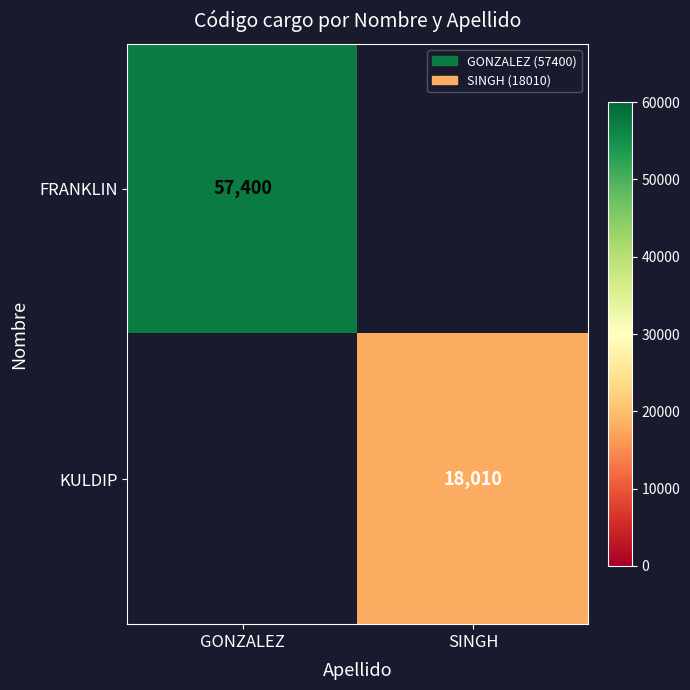

Count the number of categories in the chart.

2